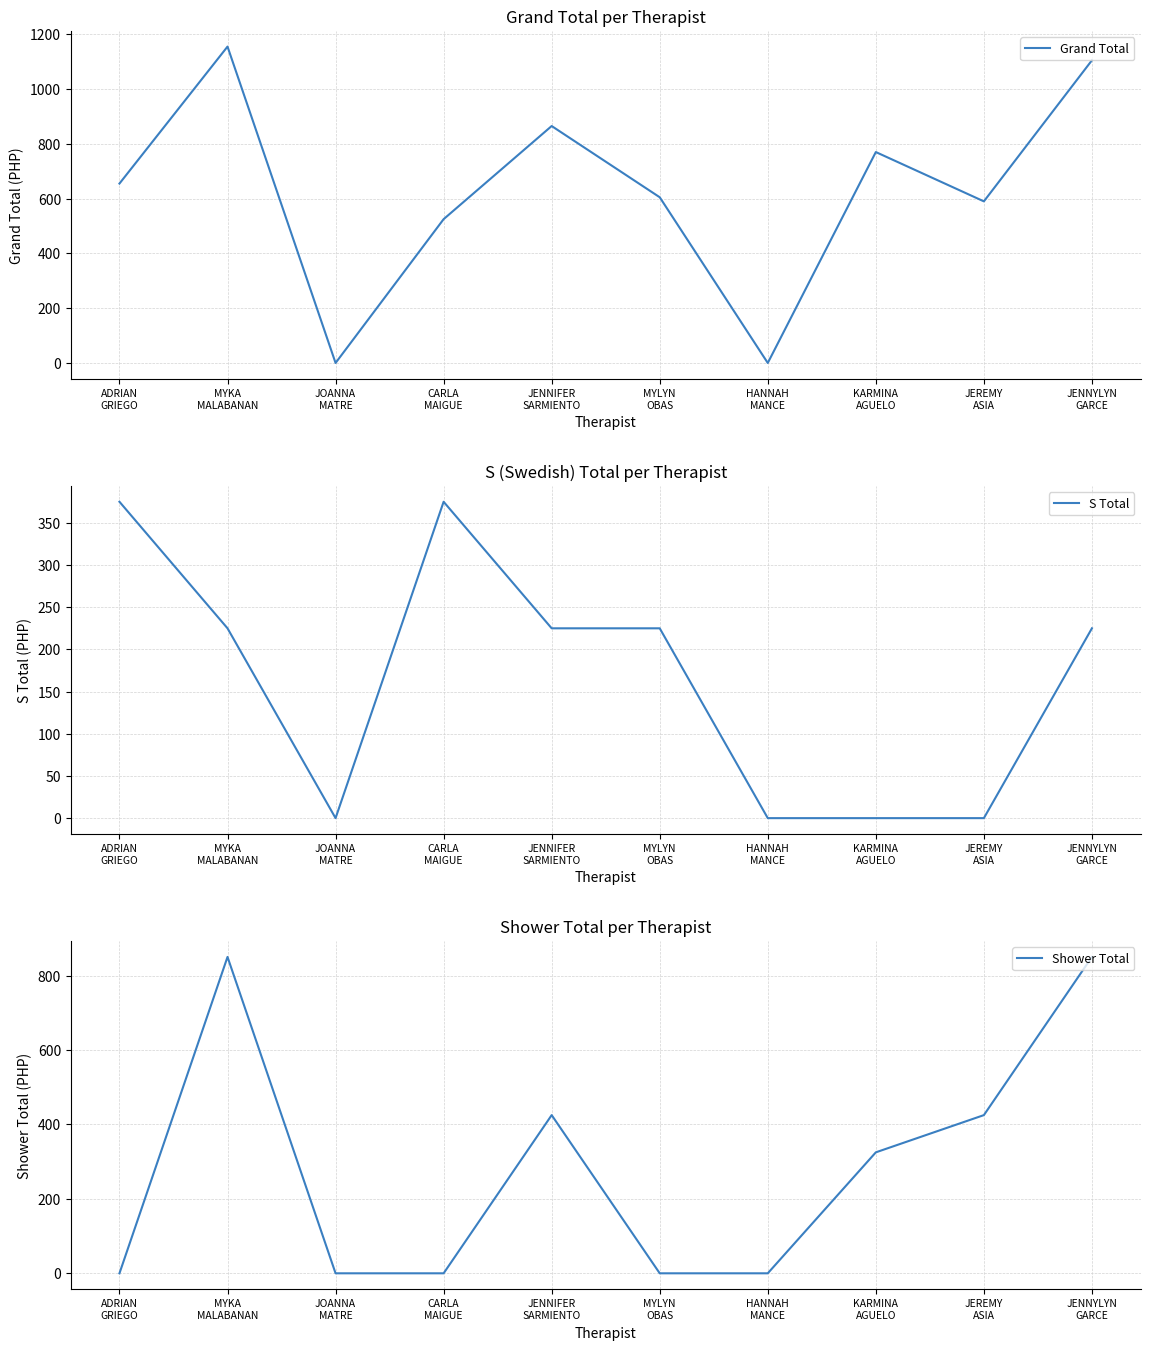

At which label is Shower Total closest to 425?

JENNIFER
SARMIENTO